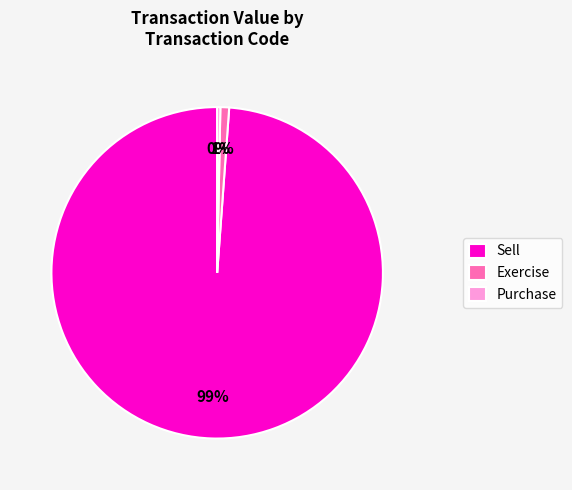

Count the number of slices in the pie.

3